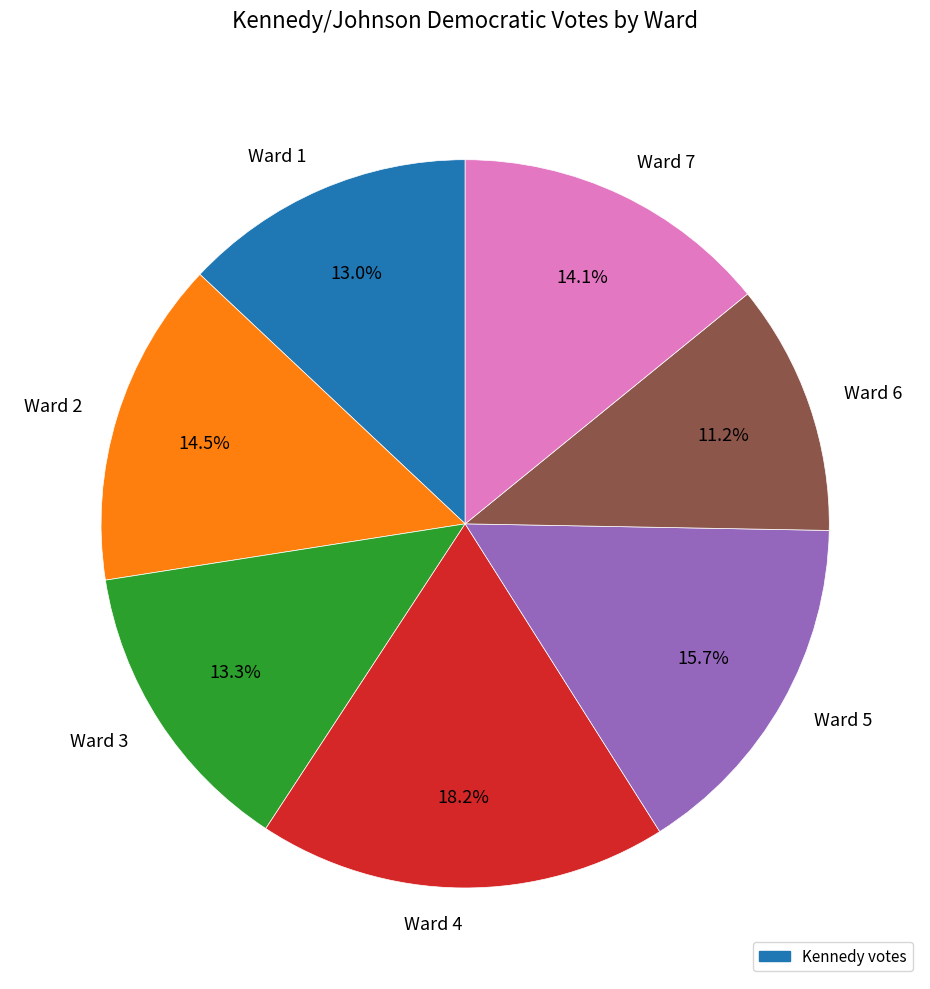

Which slice is the smallest?

Ward 6